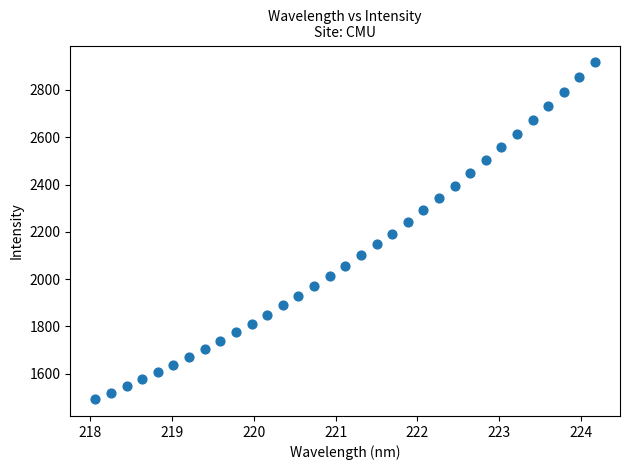

What is the range of Y values (max minus min)?

1424.9